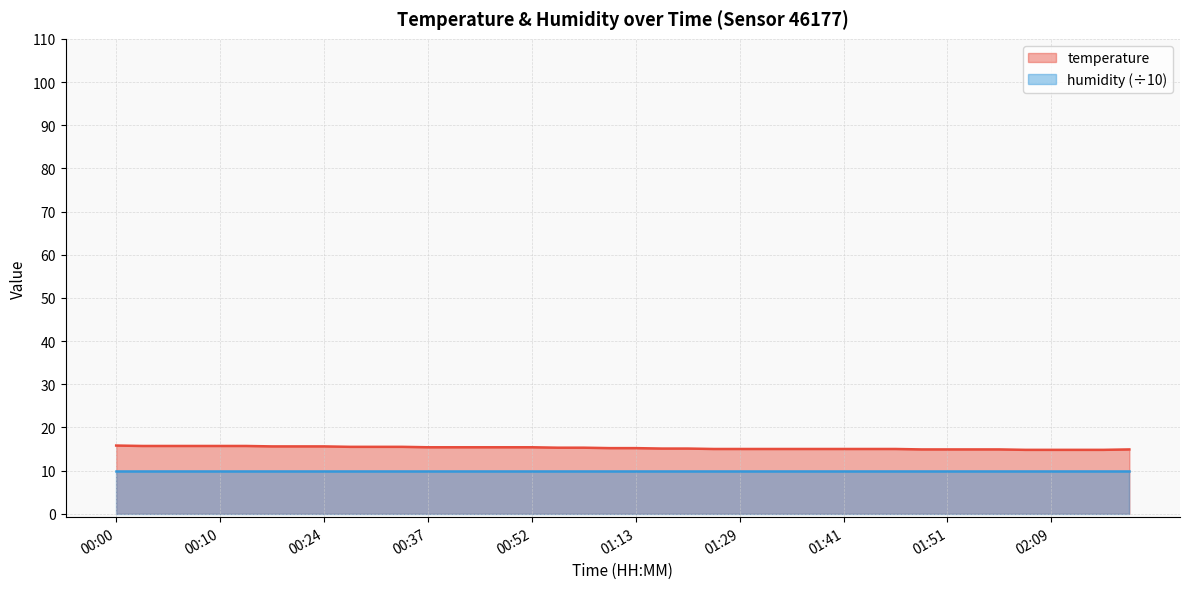

At which label is the value closest to 15?

01:26